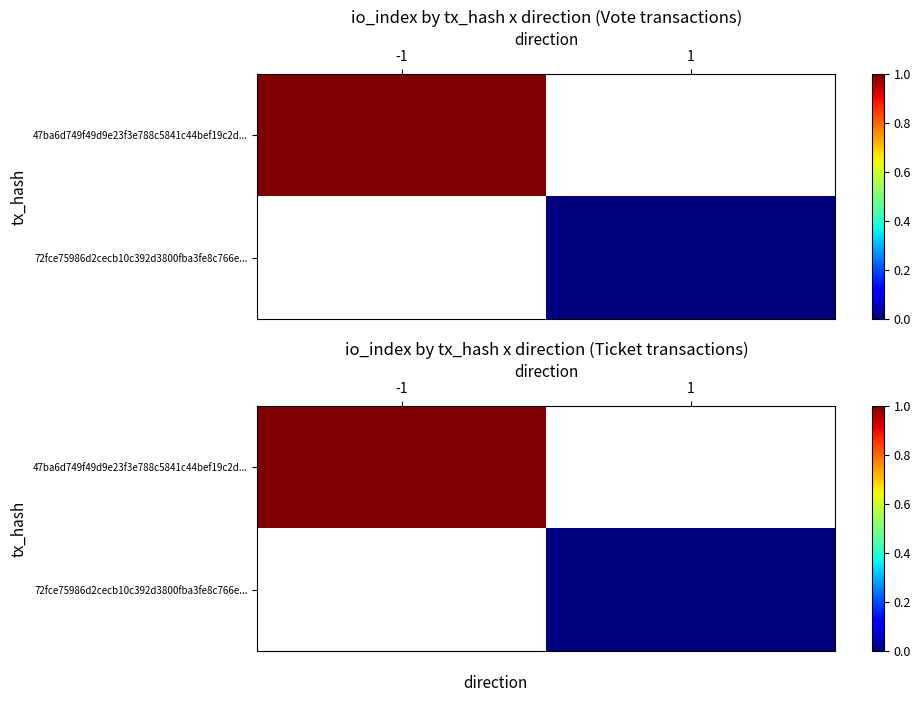

At 1, list the series in order from largest to smallest.

47ba6d749f49d9e23f3e788c5841c44bef19c2d..., 72fce75986d2cecb10c392d3800fba3fe8c766e...